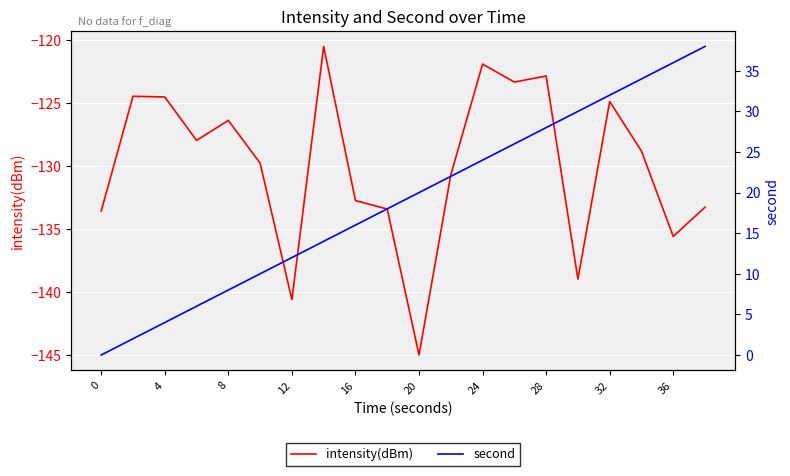

What is the lowest value of the intensity(dBm) series?

-145.0